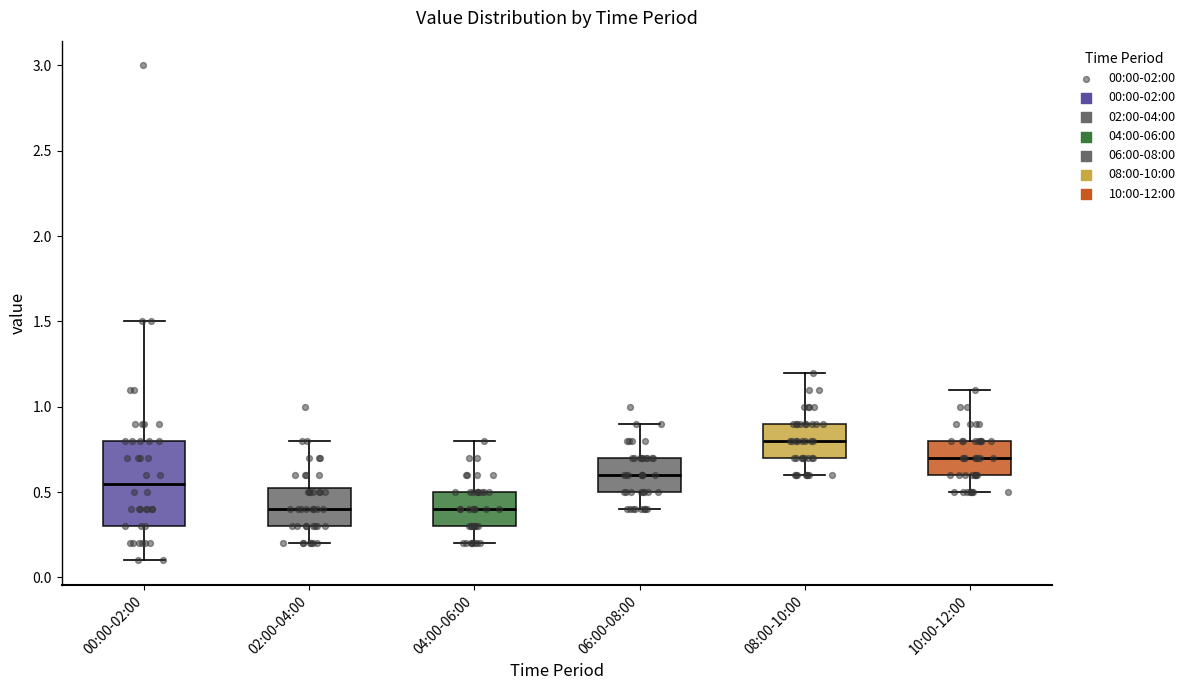

Reading left to right, transcribe this box plot: for each box, give where its median line is, the range the box spans, and where its two whiskers end, as read against the y-axis. The values are not printed on the chart, so give them approximately, as read against the axis.

00:00-02:00: median 0.55, box 0.30 to 0.80, whiskers 0.10 to 1.50
02:00-04:00: median 0.40, box 0.30 to 0.55, whiskers 0.20 to 0.80
04:00-06:00: median 0.40, box 0.30 to 0.50, whiskers 0.20 to 0.80
06:00-08:00: median 0.60, box 0.50 to 0.70, whiskers 0.40 to 0.90
08:00-10:00: median 0.80, box 0.70 to 0.90, whiskers 0.60 to 1.20
10:00-12:00: median 0.70, box 0.60 to 0.80, whiskers 0.50 to 1.10